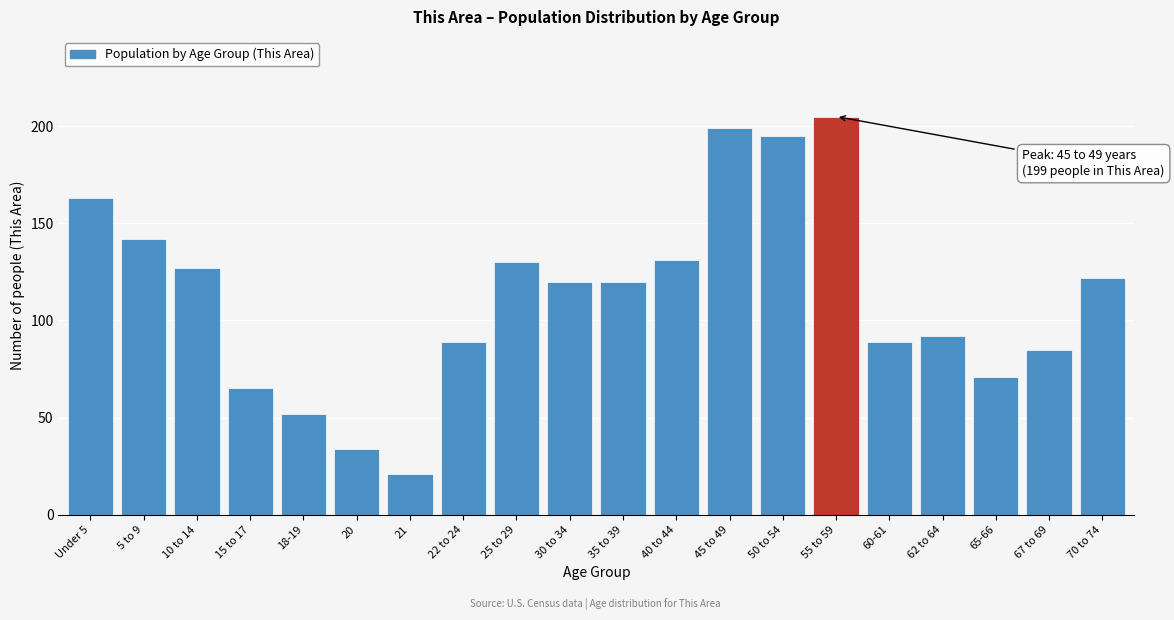

Reading left to right, what are all the values shown in this chart?

Under 5=163	5 to 9=142	10 to 14=127	15 to 17=65	18-19=52	20=34	21=21	22 to 24=89	25 to 29=130	30 to 34=120	35 to 39=120	40 to 44=131	45 to 49=199	50 to 54=195	55 to 59=205	60-61=89	62 to 64=92	65-66=71	67 to 69=85	70 to 74=122